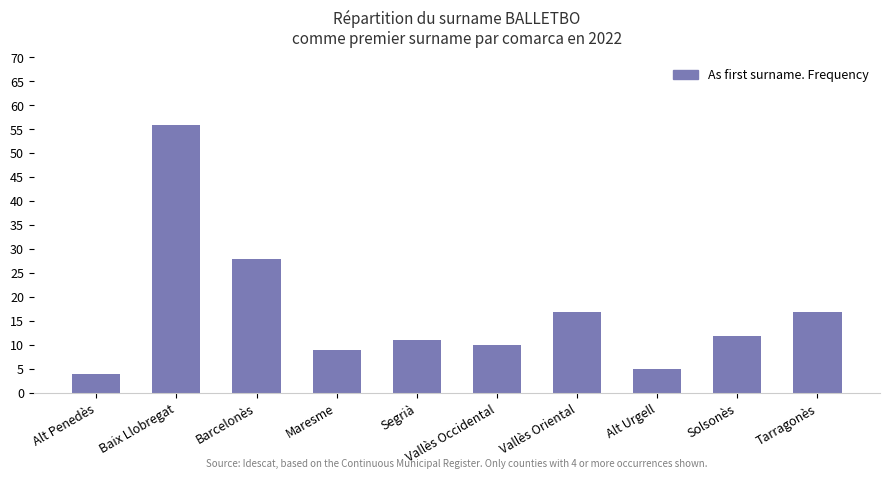

Reading left to right, extract all data points from this chart.

Alt Penedès=4	Baix Llobregat=56	Barcelonès=28	Maresme=9	Segrià=11	Vallès Occidental=10	Vallès Oriental=17	Alt Urgell=5	Solsonès=12	Tarragonès=17